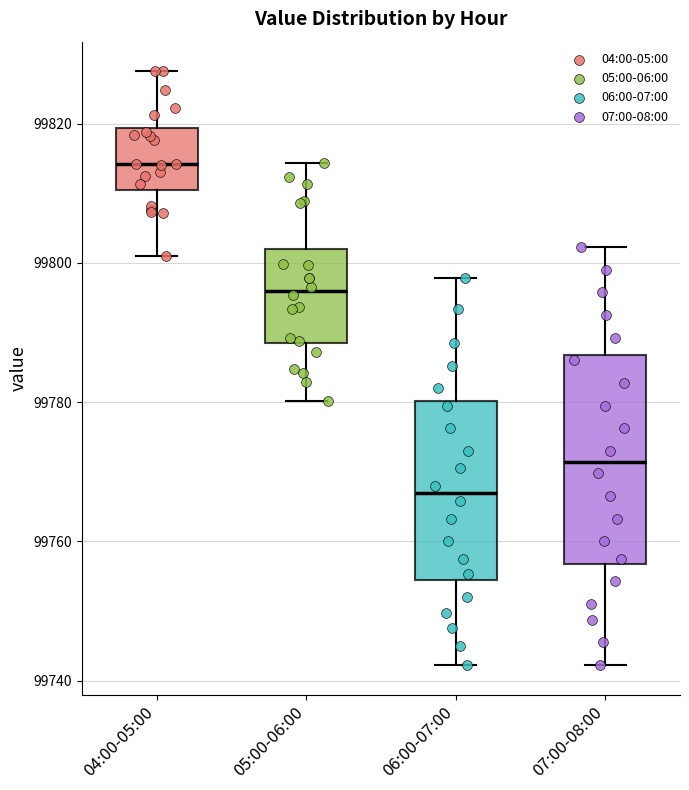

Which box is the tallest, from its lower edge to its upper edge?

07:00-08:00